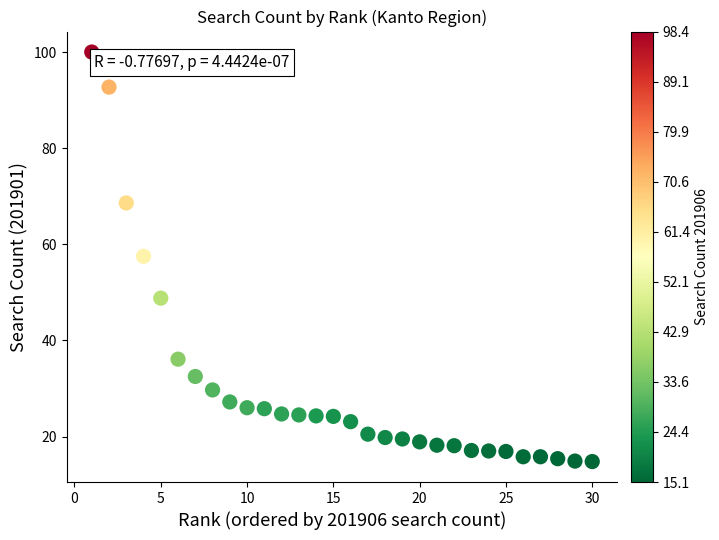

What is the range of Y values (max minus min)?

85.2